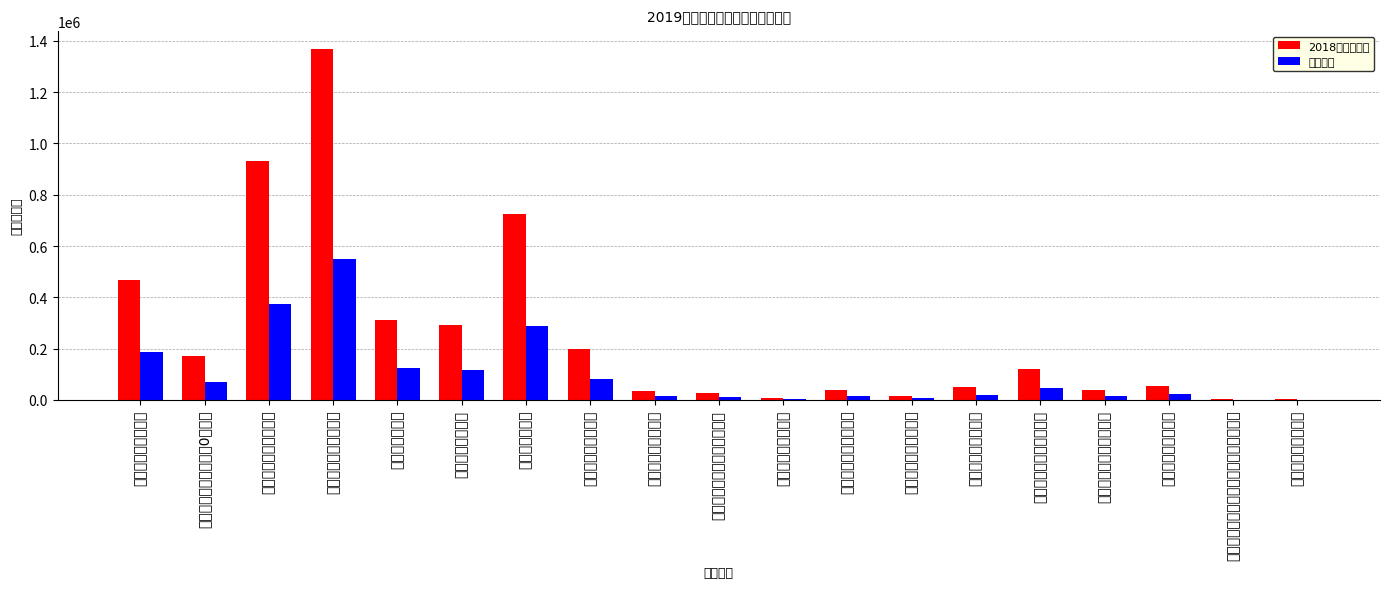

Where does the 补贴金额 series first go above 21764?

衡阳市第一人民医院